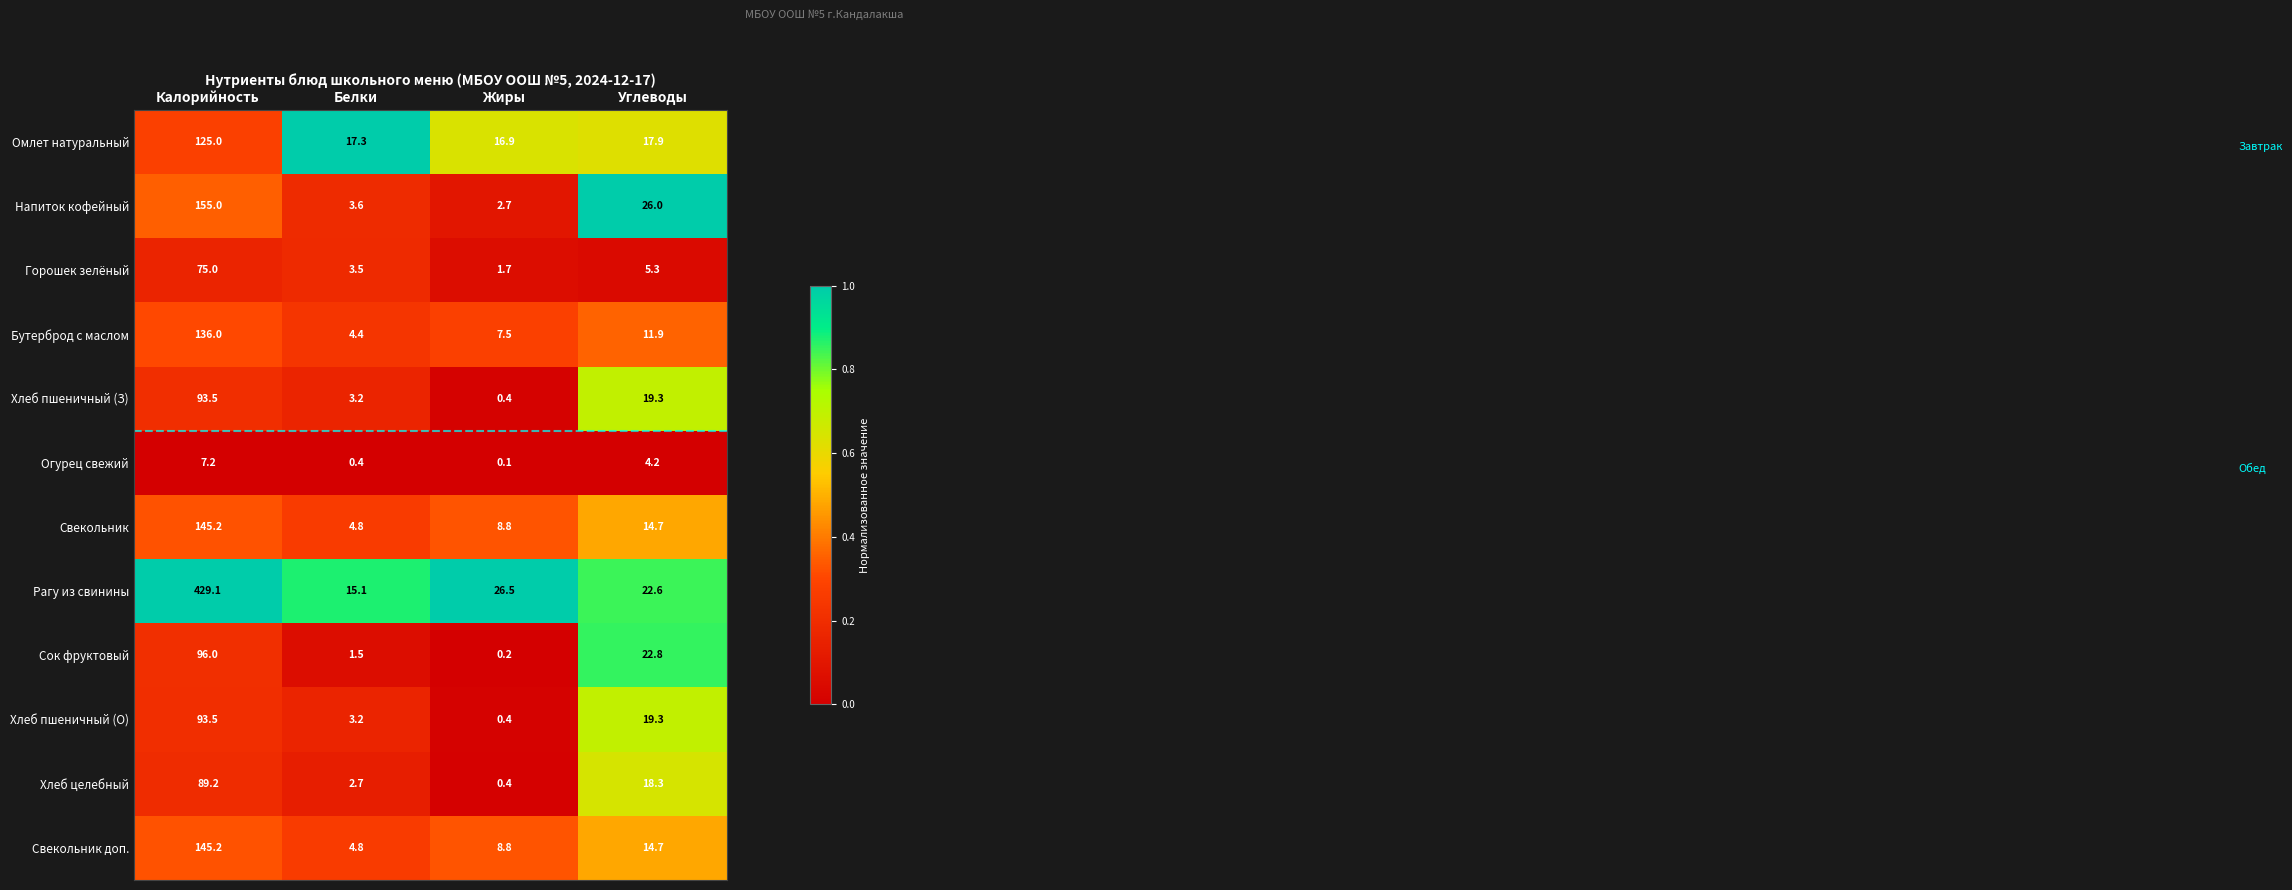

At which category is the sum across all series the highest?

Калорийность